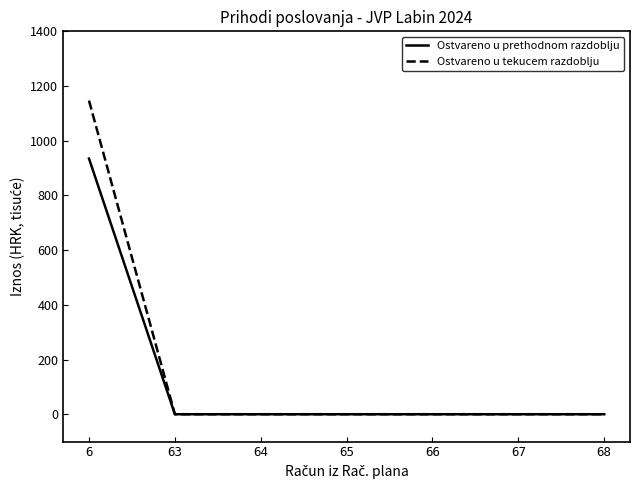

Is the value of Ostvareno u prethodnom razdoblju at 66 greater than the value of Ostvareno u tekucem razdoblju at 6?

No